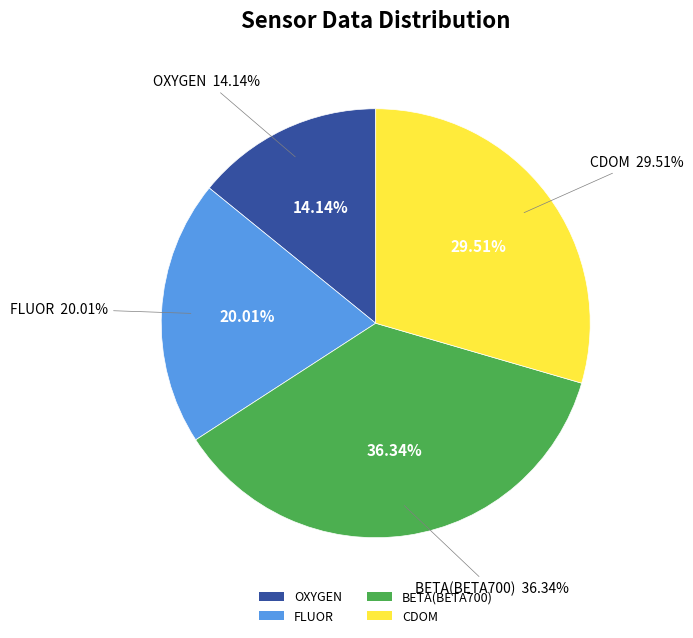

Is 24 the majority of the pie?

No